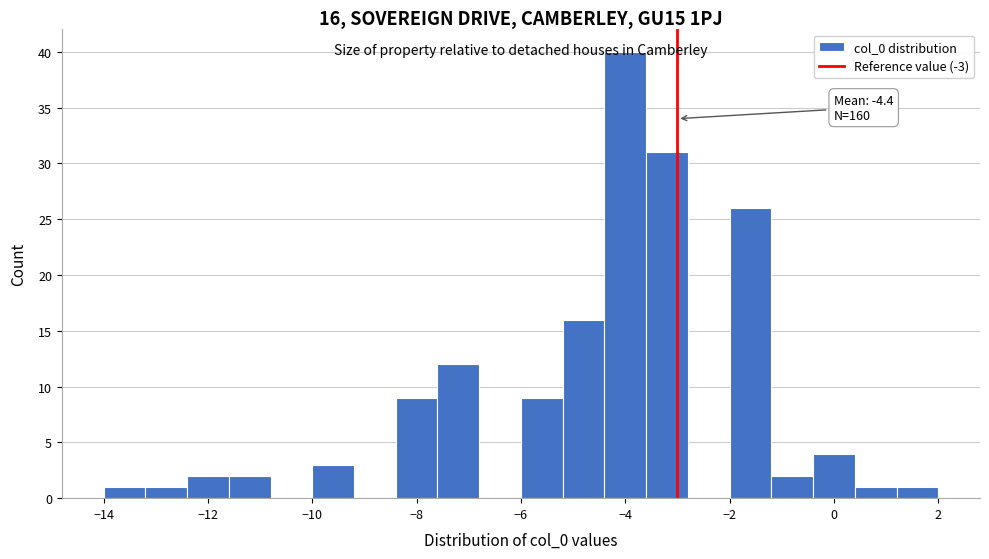

Which range on the x-axis has the tallest bar?

-4.4 to -3.6